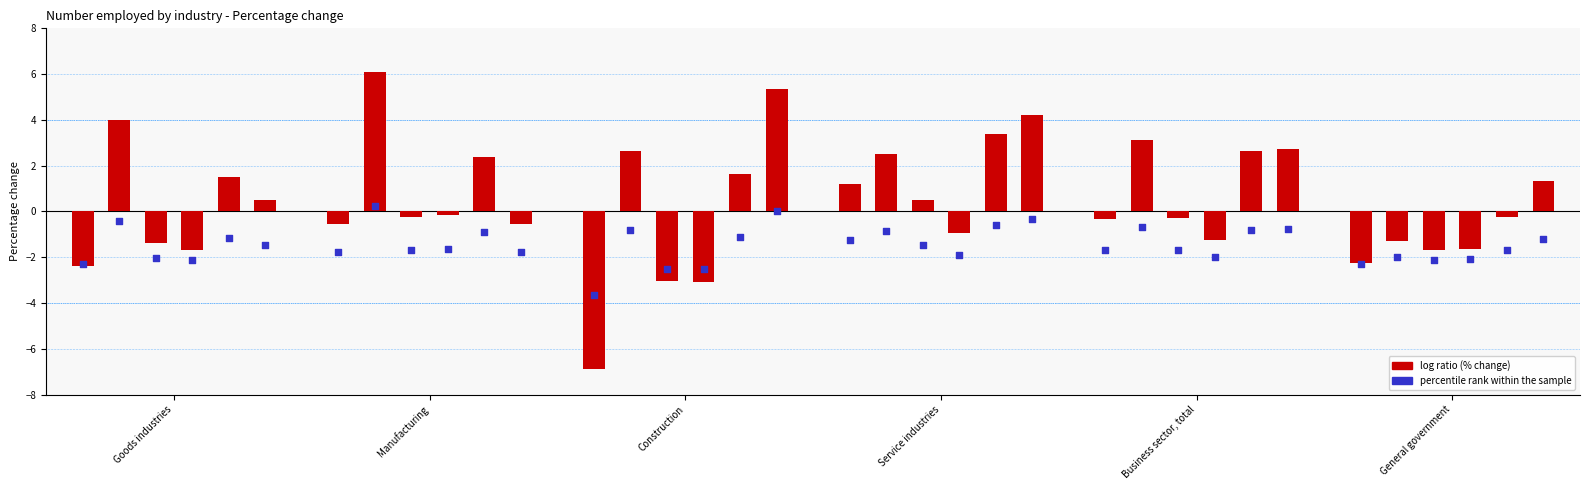

Approximately how many times larger is the value at General government compared to Business sector, total?

0.3